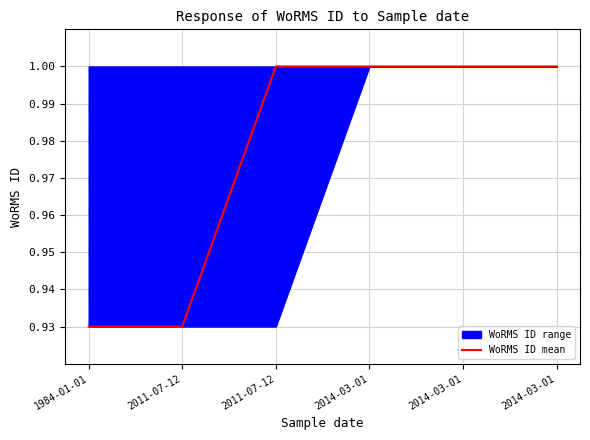

What is the label of the 4th point from the right?

2011-07-12